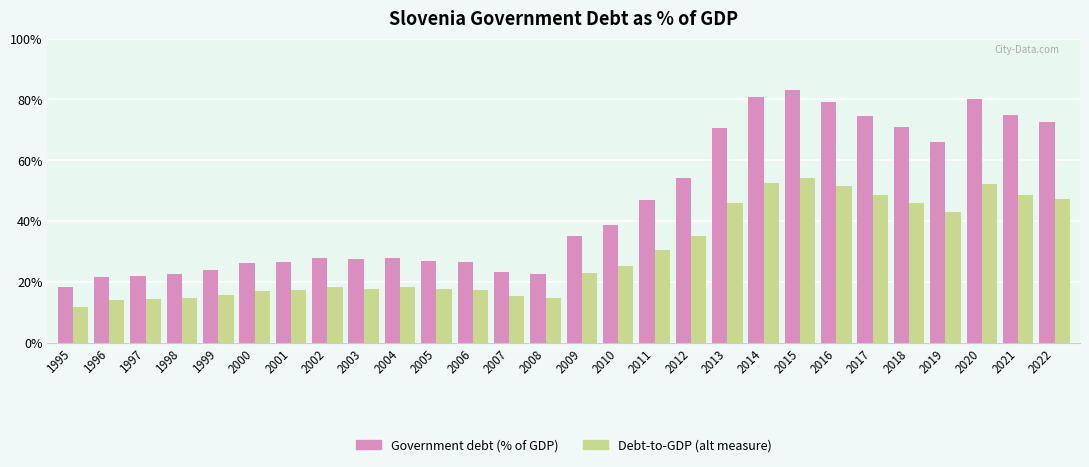

Is the value of Government debt (% of GDP) at 2012 greater than the value of Debt-to-GDP (alt measure) at 2016?

Yes